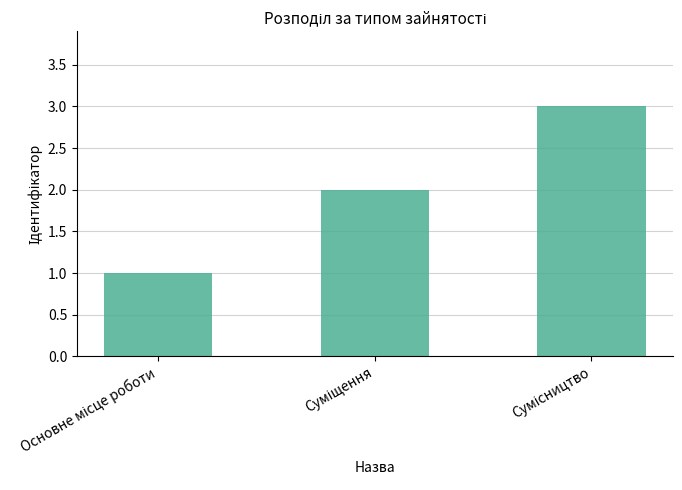

How many data points are less than 2?

1